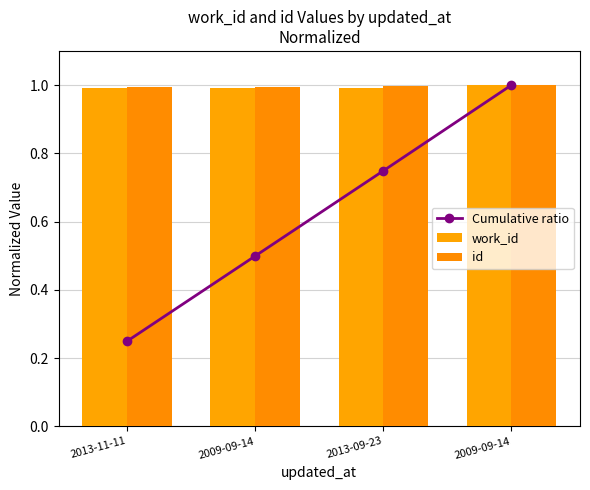

Rank the series by their maximum value, from highest to lowest.

Cumulative ratio, work_id, id